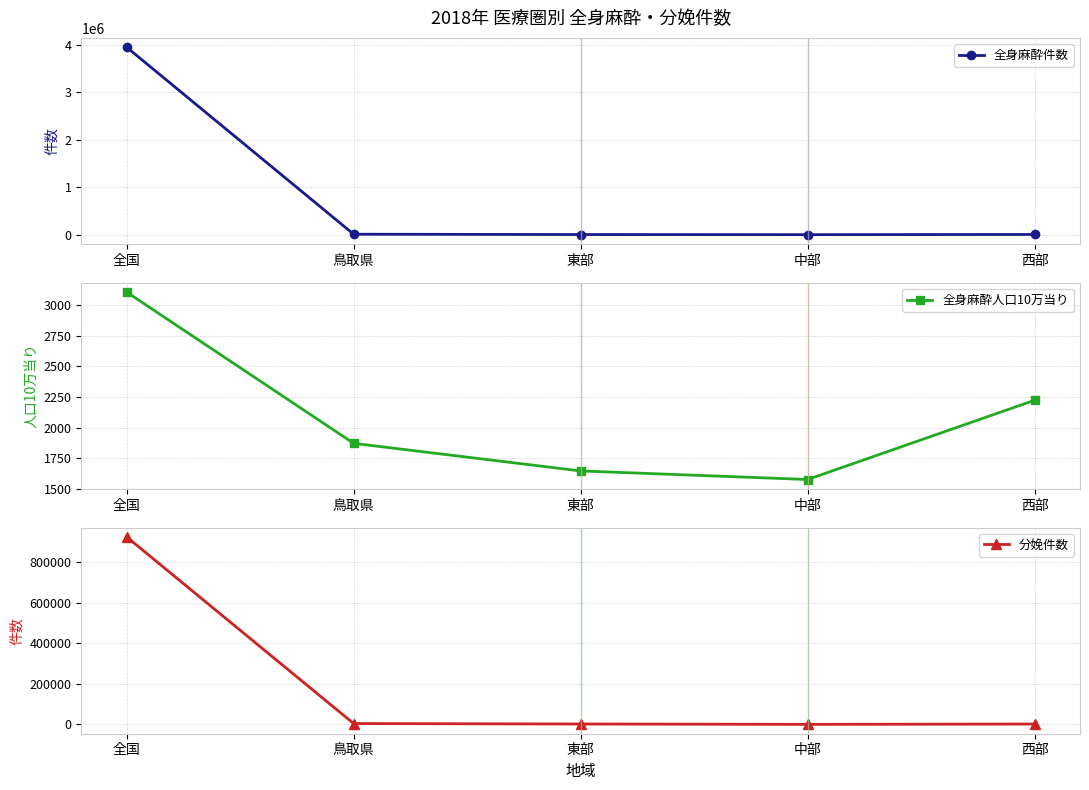

What is the total value across all series at 東部?

7513.7